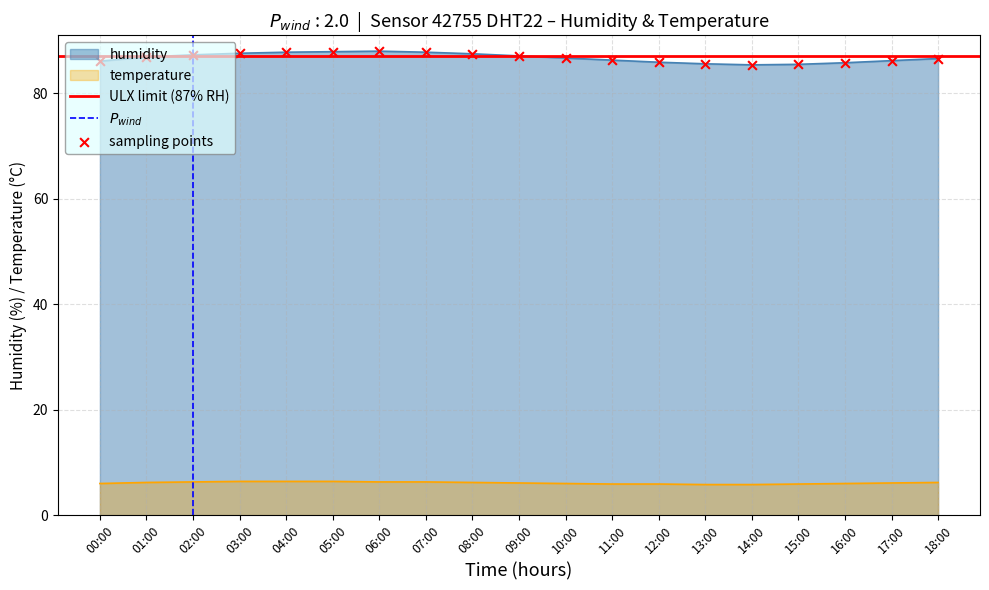

Is the value of humidity at 01:00 greater than the value of temperature at 16:00?

Yes